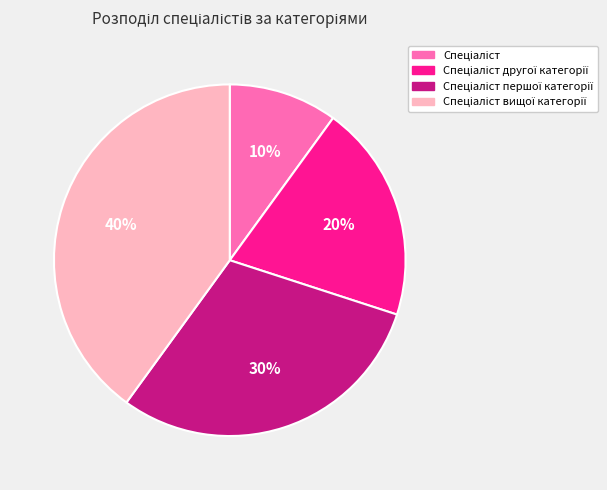

To the nearest percent, what is the difference between the largest and smallest slice percentages?

30%